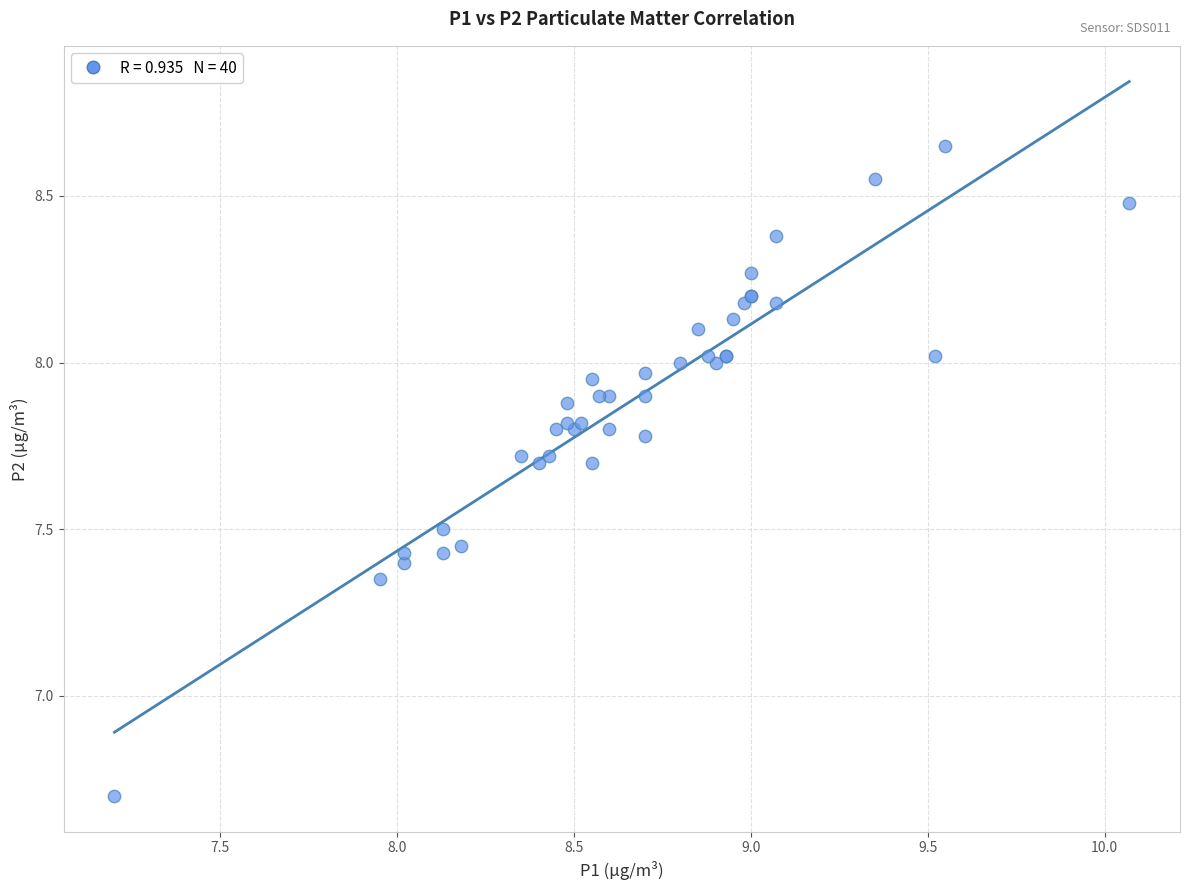

What Y value in the scatter plot is closest to 7?

6.7